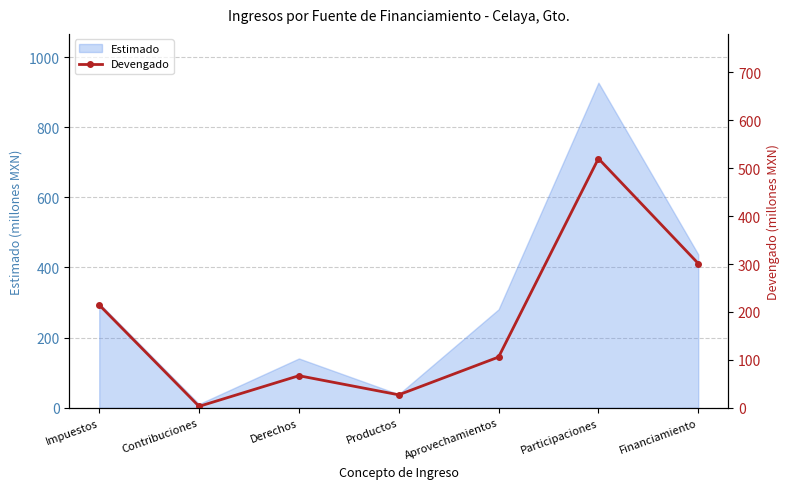

Where is Estimado nearest to the value 468?

Financiamiento